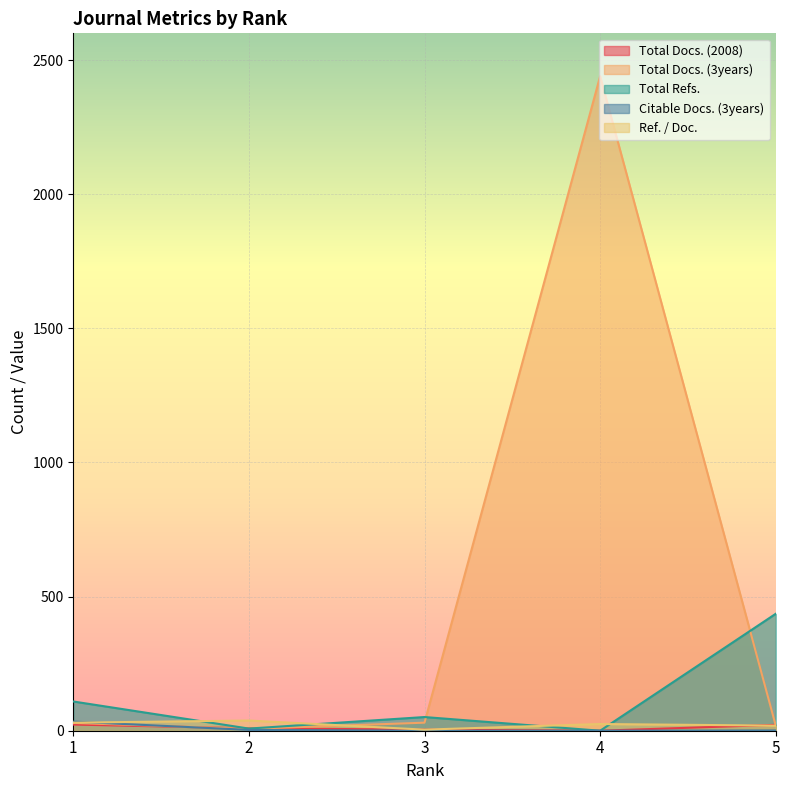

How many lines are shown in the chart?

5